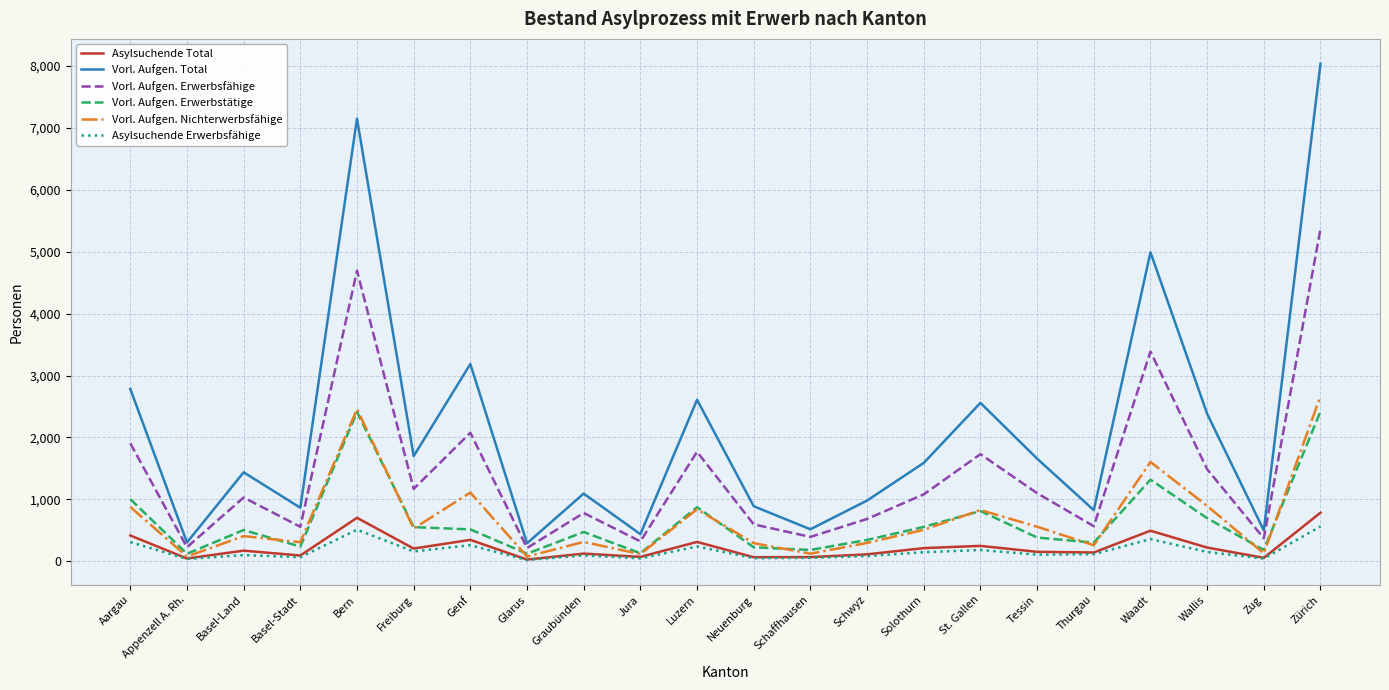

What are all the series names shown in the legend?

Asylsuchende Total, Vorl. Aufgen. Total, Vorl. Aufgen. Erwerbsfähige, Vorl. Aufgen. Erwerbstätige, Vorl. Aufgen. Nichterwerbsfähige, Asylsuchende Erwerbsfähige